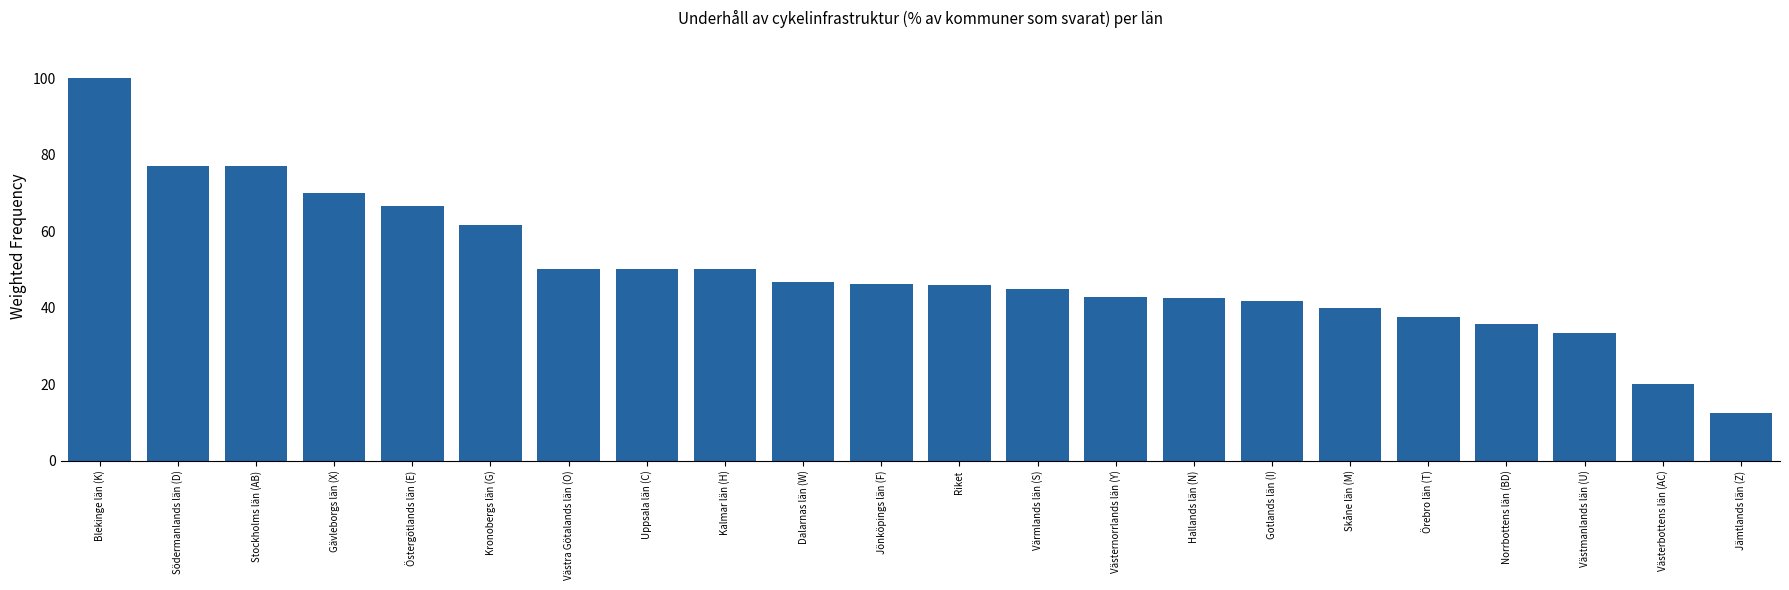

What is the average value?

49.6